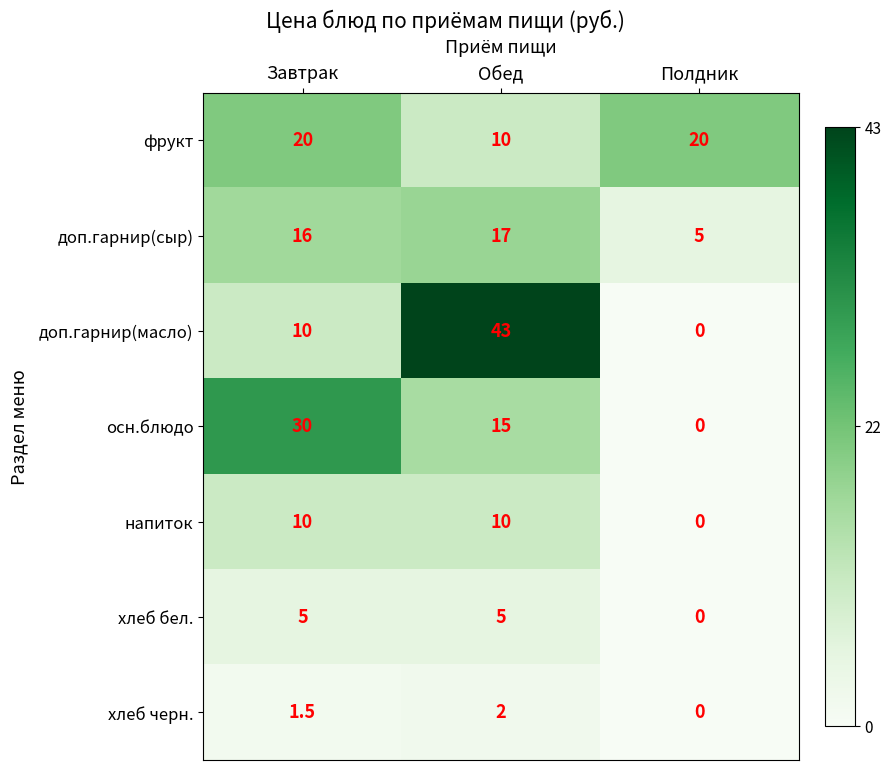

Which series has the widest spread of values?

доп.гарнир(масло)